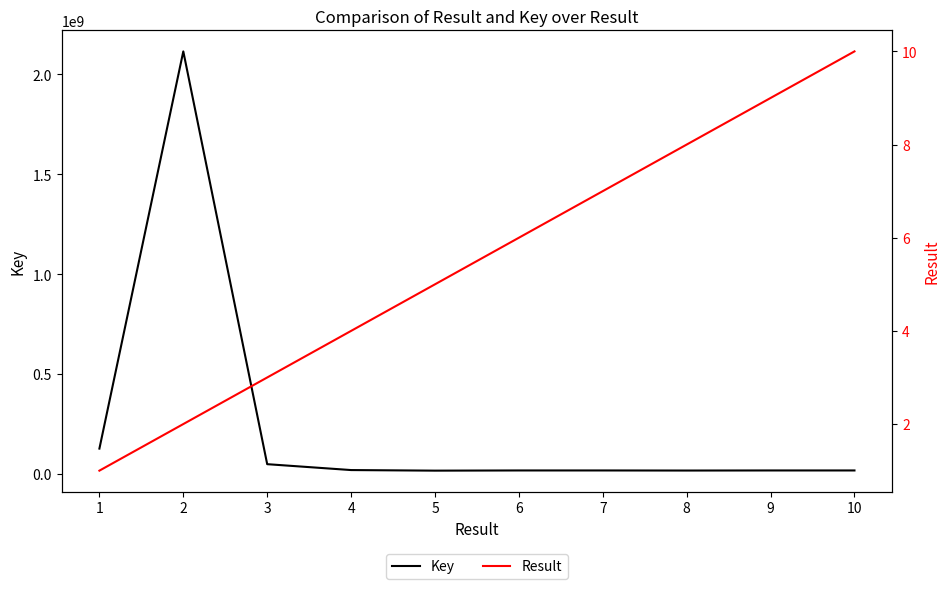

What is the highest value of the Result series?

10